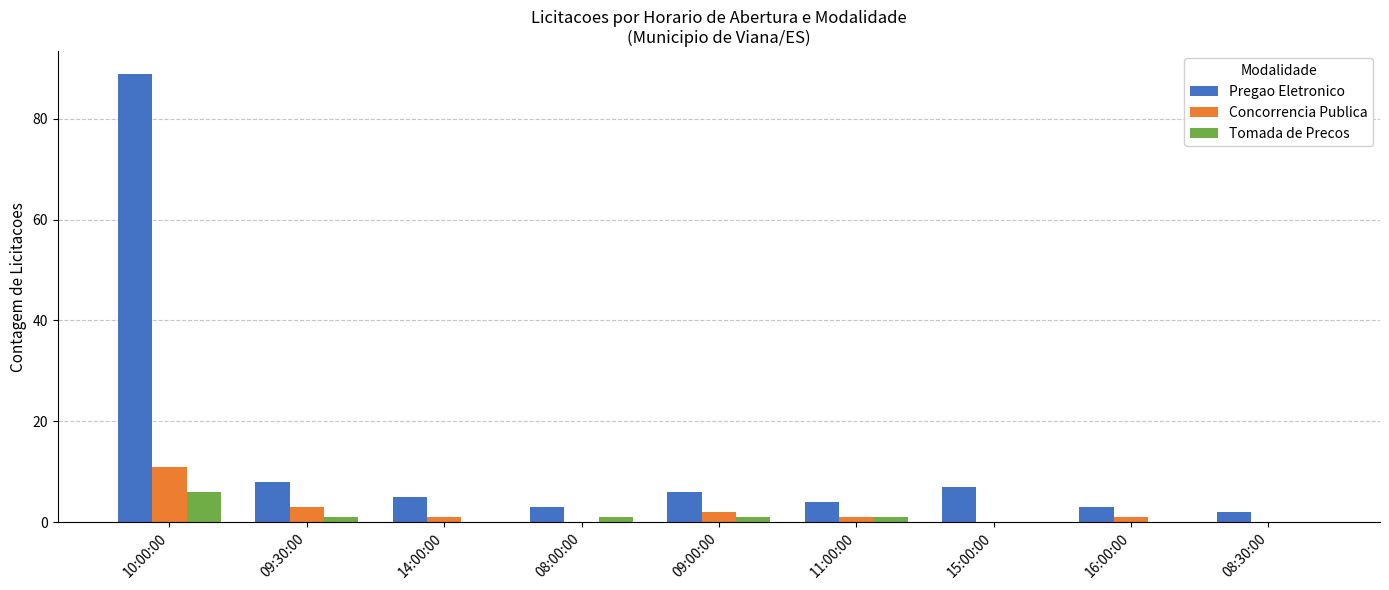

At which category does the chart reach its peak across all series?

10:00:00